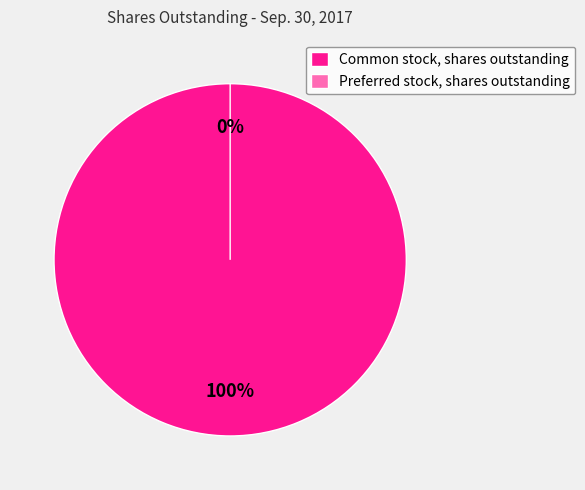

To the nearest percent, what portion does Common stock, shares outstanding represent?

100%